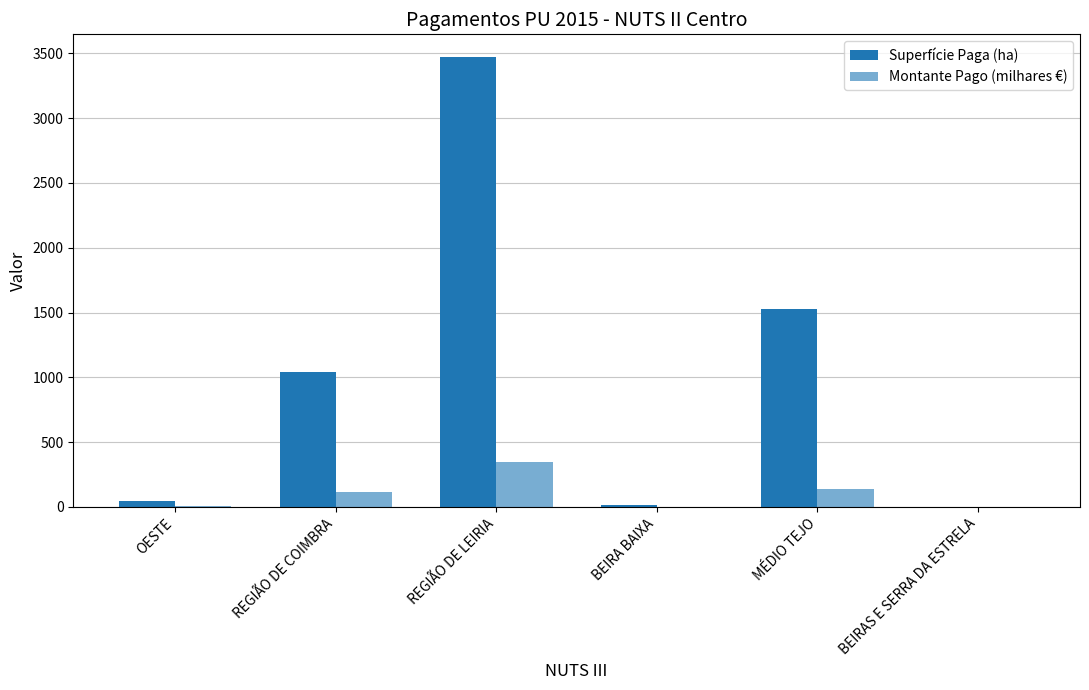

Does the chart contain stacked bars?

No